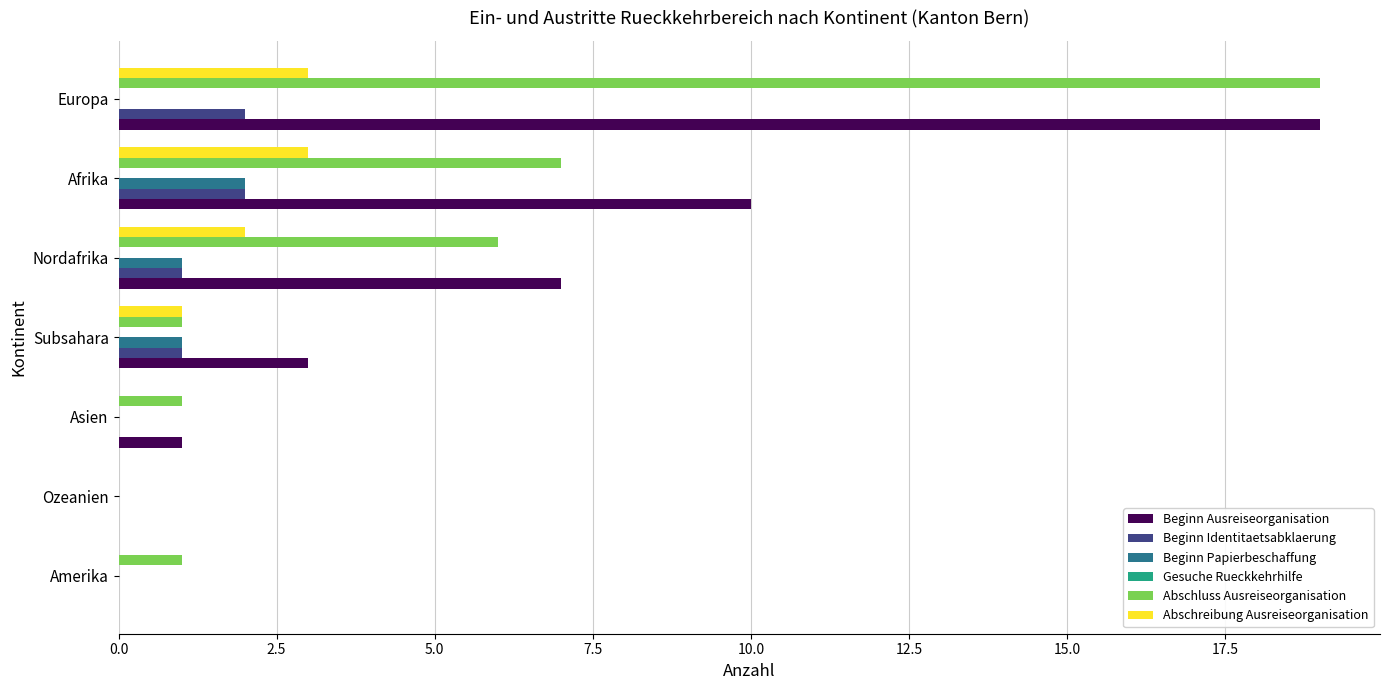

True or false: Beginn Papierbeschaffung has a value of 1 at Nordafrika.

True